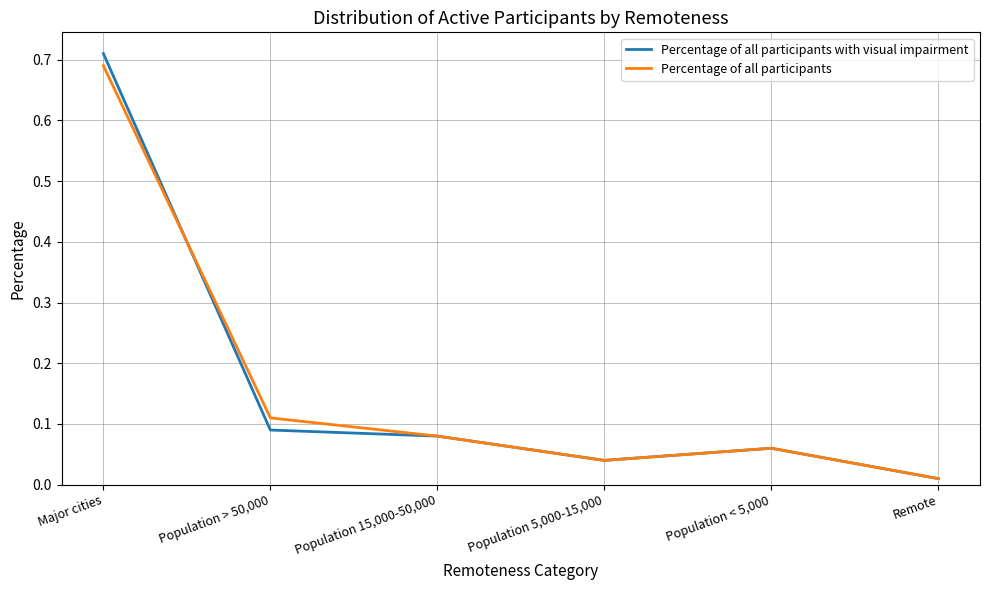

Where is the first local maximum for Percentage of all participants with visual impairment?

Population < 5,000